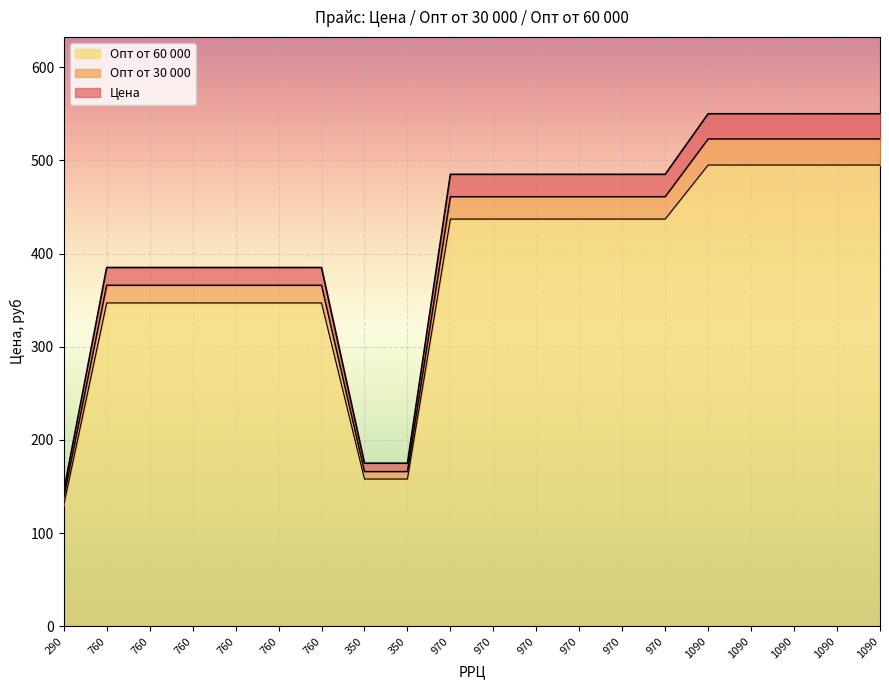

What is the difference between the maximum and minimum values in the Опт от 30 000 series?

385